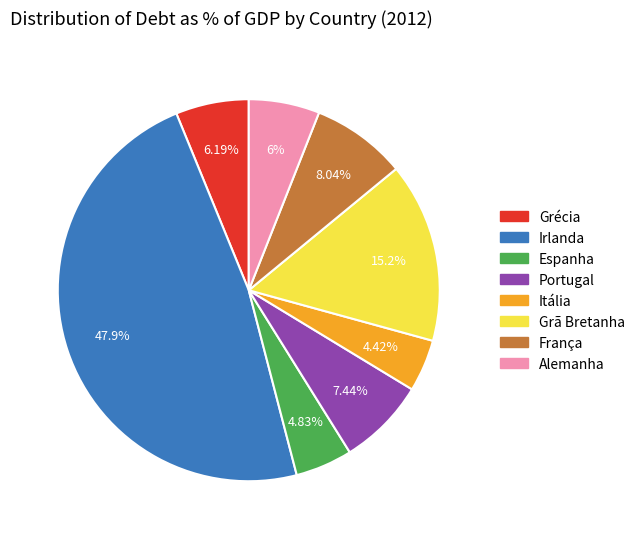

To the nearest percent, what portion does França represent?

8%